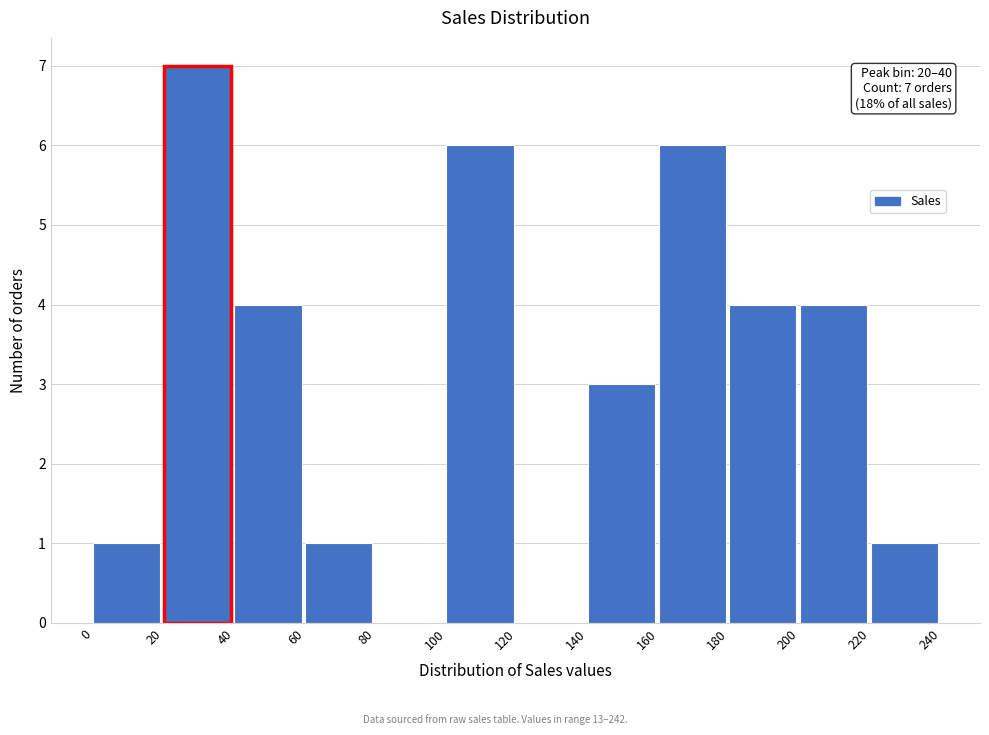

Over which range of the x-axis is the bar tallest?

20 to 40